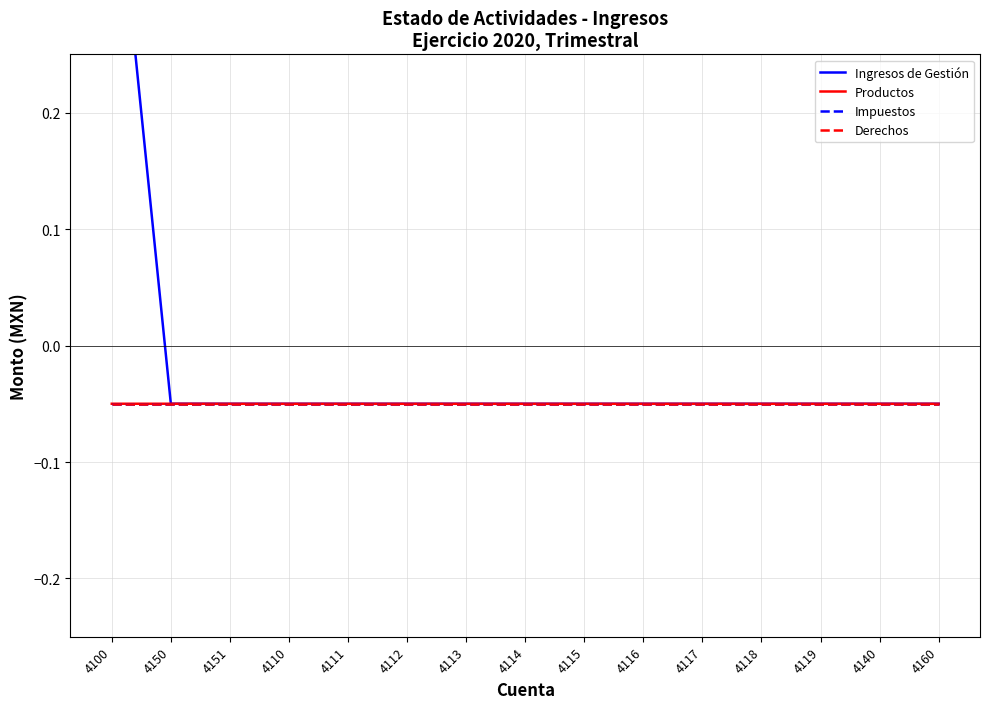

How many lines are shown in the chart?

4